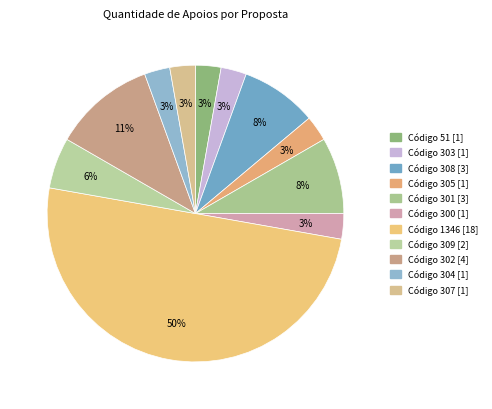

Count the number of slices in the pie.

11